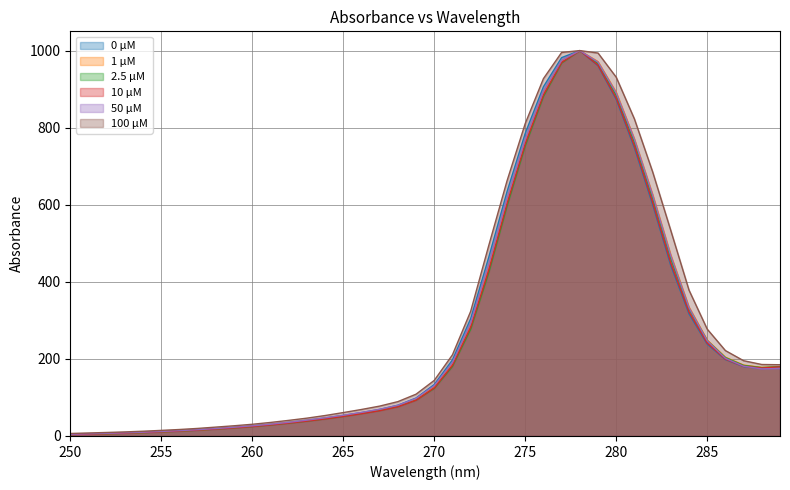

What is the smallest value displayed?

3.6